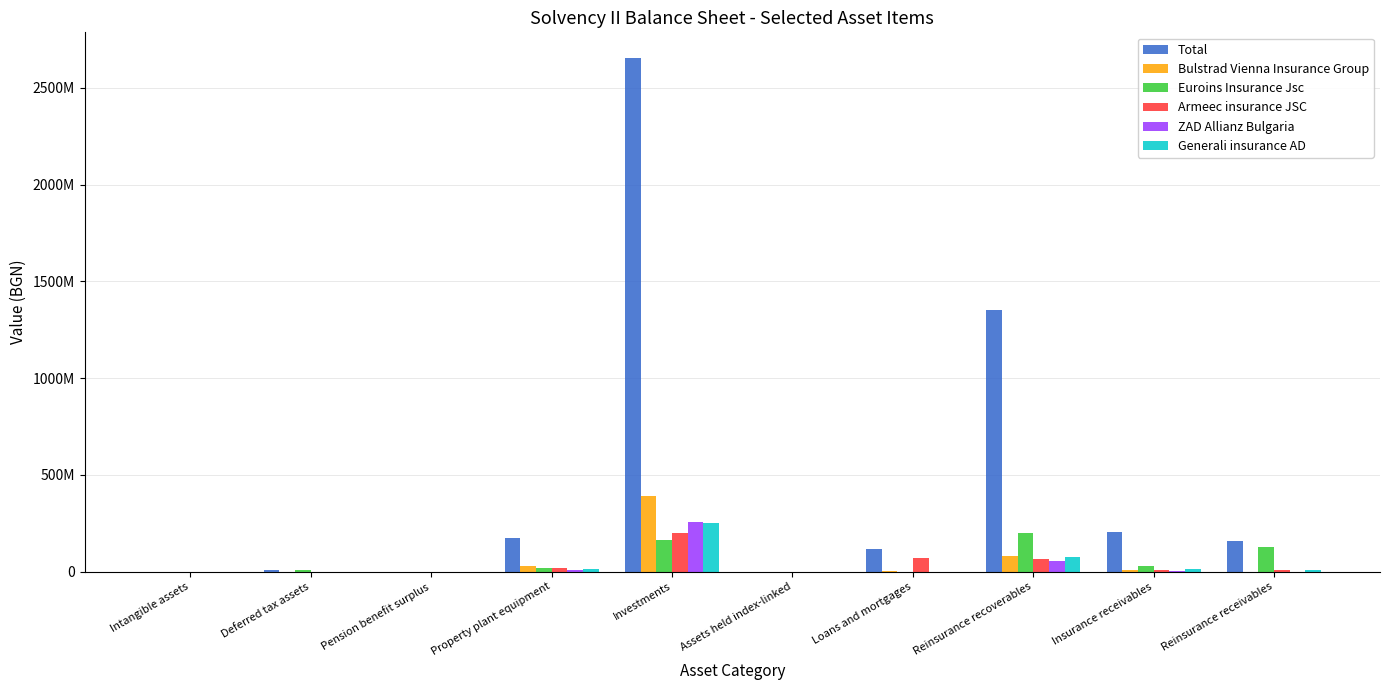

At which label does Euroins Insurance Jsc reach its minimum?

Intangible assets